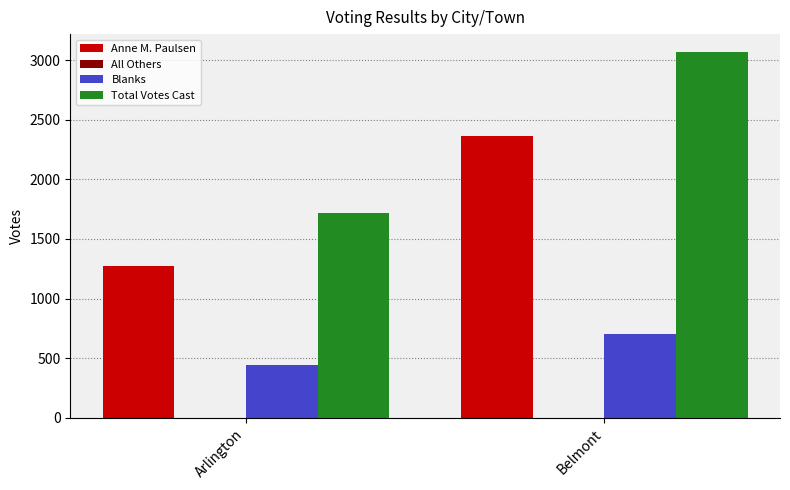

The value of Total Votes Cast at Arlington is 1715. True or false?

True